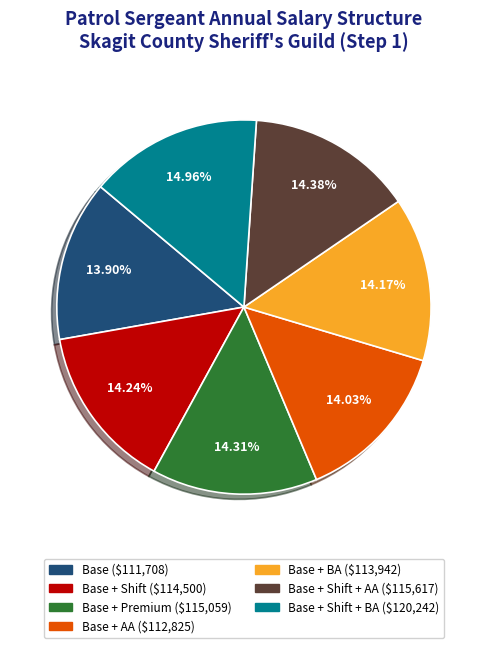

Is there a majority slice in this chart?

No